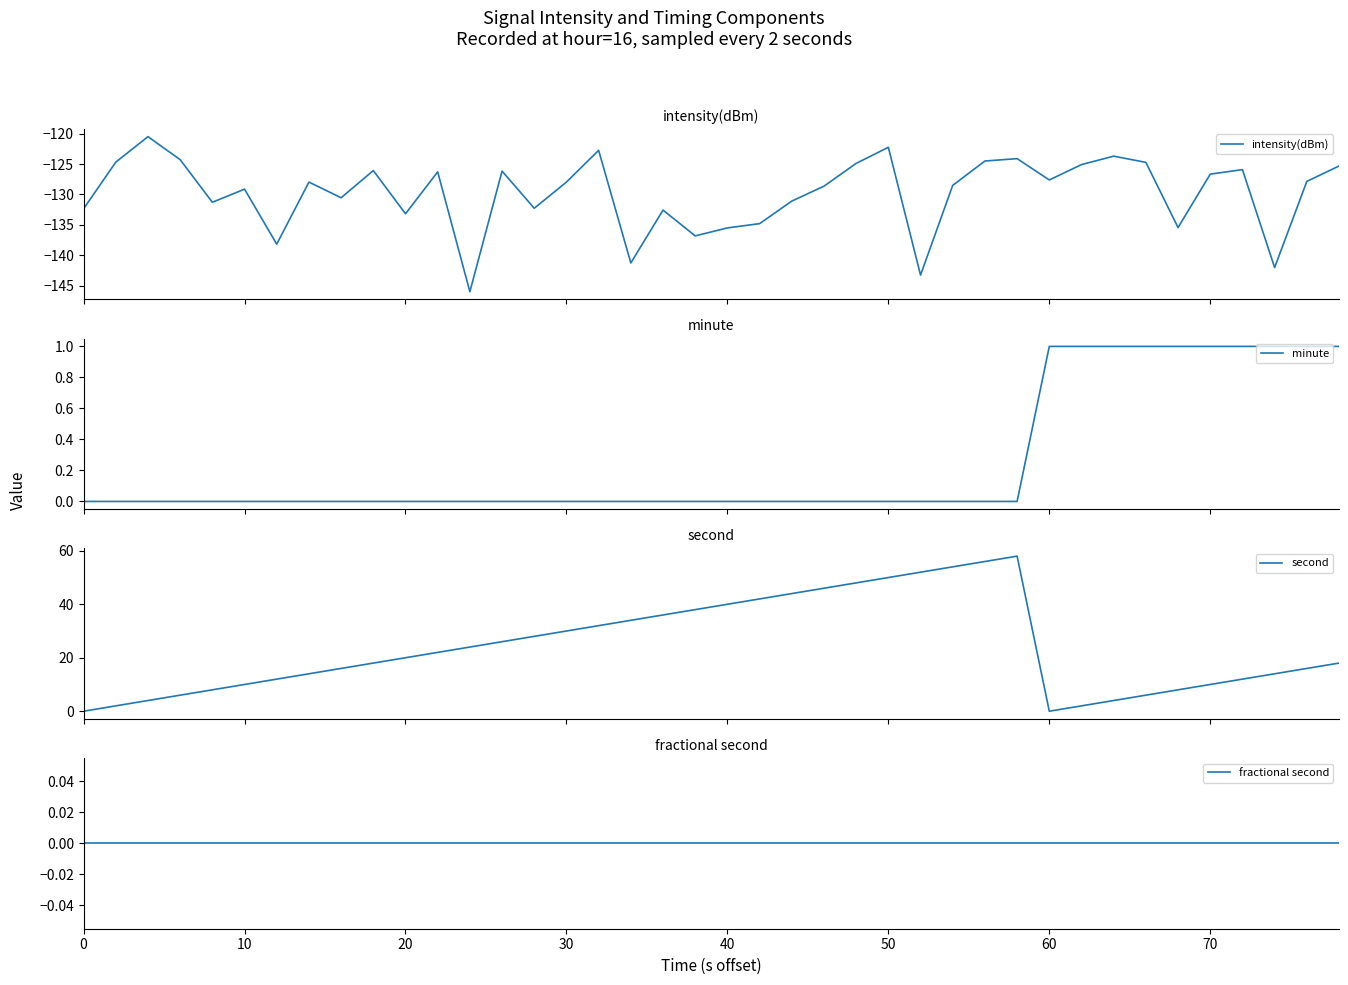

What is the minimum value for intensity(dBm)?

-146.0